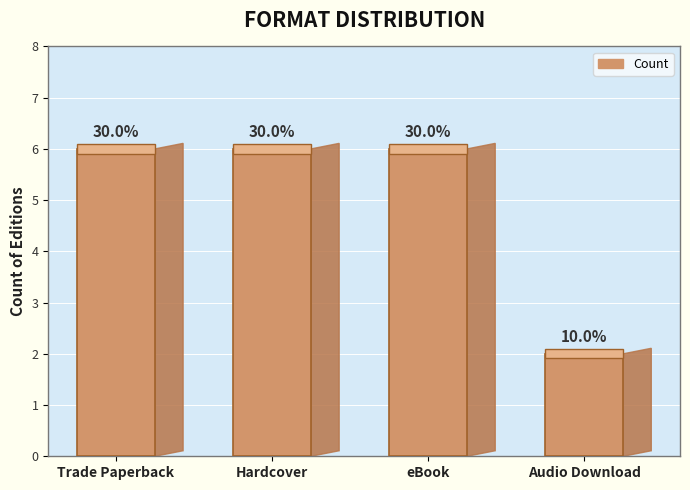

What is the average value?

5